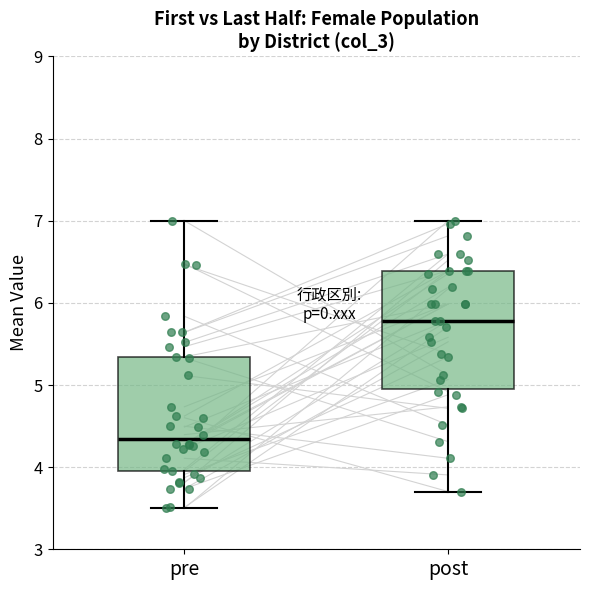

Reading left to right, transcribe this box plot: for each box, give where its median line is, the range the box spans, and where its two whiskers end, as read against the y-axis. The values are not printed on the chart, so give them approximately, as read against the axis.

pre: median 4.3, box 4.0 to 5.3, whiskers 3.5 to 7.0
post: median 5.8, box 5.0 to 6.4, whiskers 3.7 to 7.0